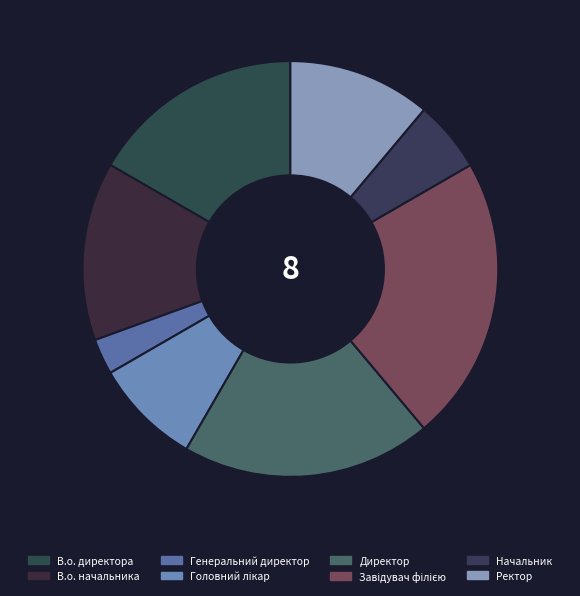

What is the smallest slice in the pie chart?

Генеральний директор